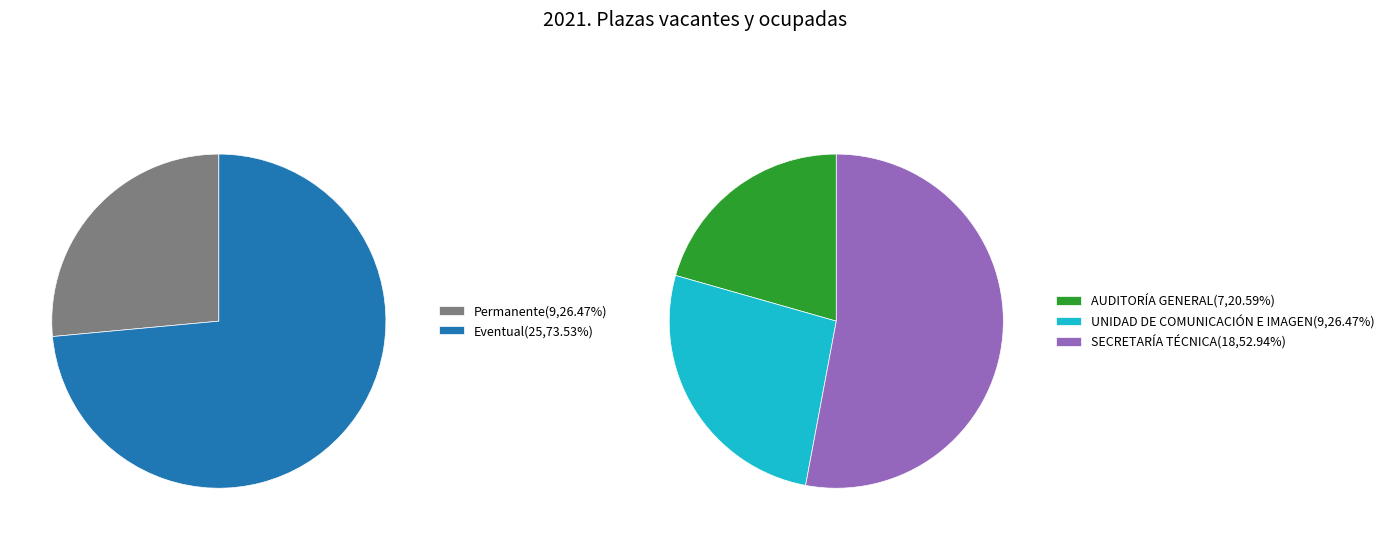

Does UNIDAD DE COMUNICACIÓN E IMAGEN represent more than half of the total?

No